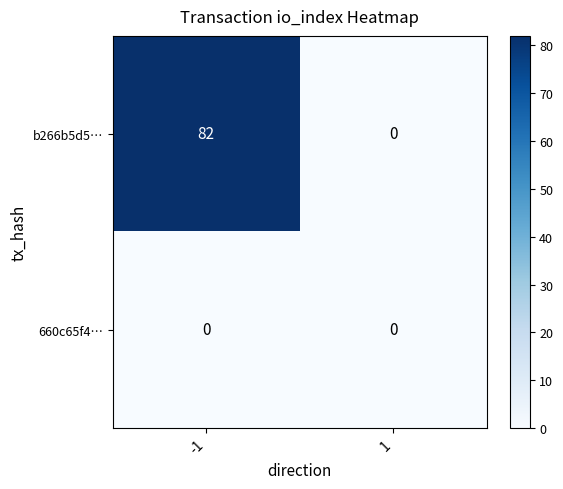

What is the difference between the maximum and minimum values in the b266b5d5… series?

82